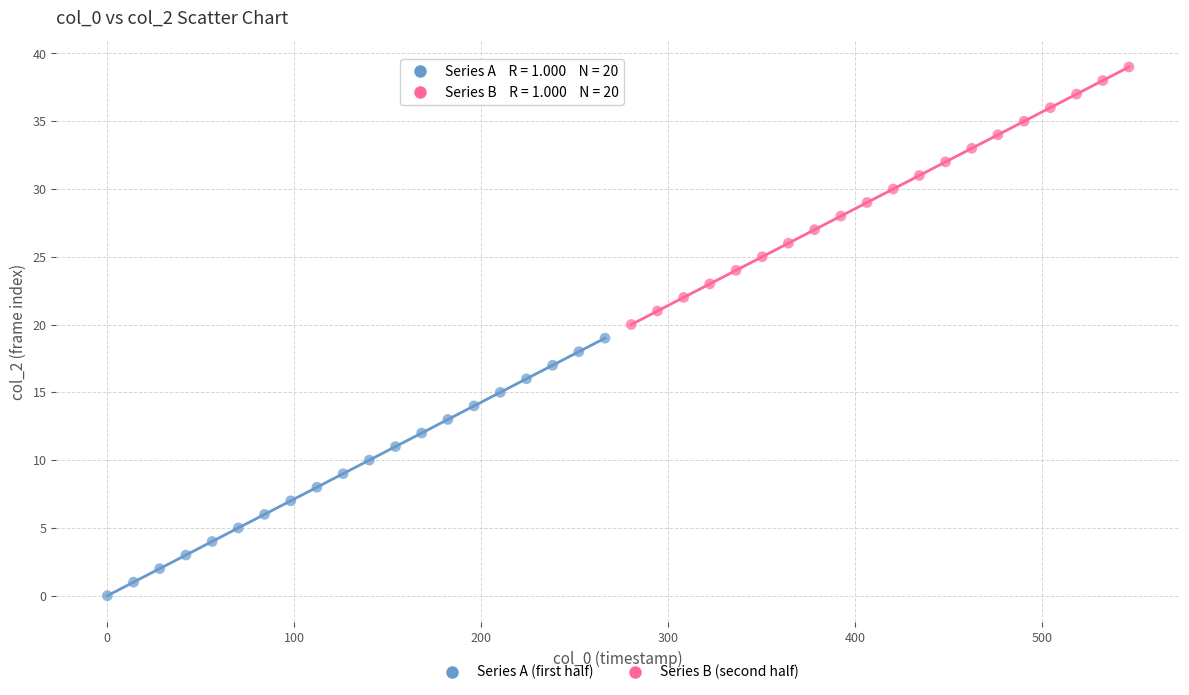

Which series reaches the minimum Y coordinate?

Series A (first half)